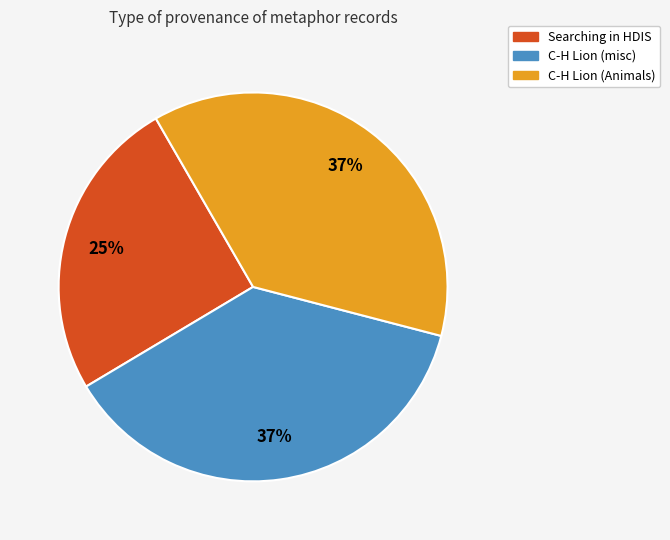

Is there a majority slice in this chart?

No